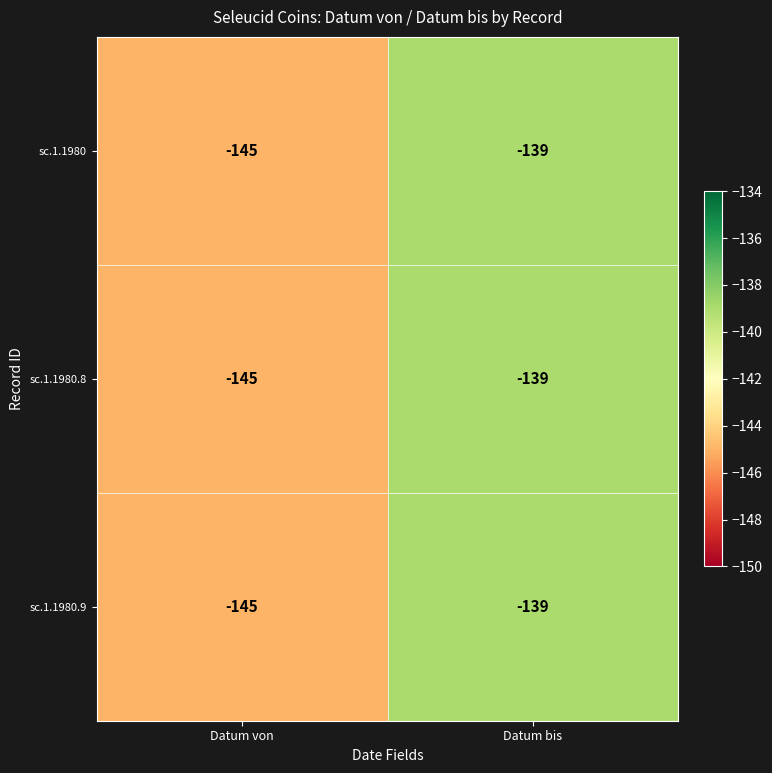

Is it true that sc.1.1980 equals -197 at Datum bis?

False